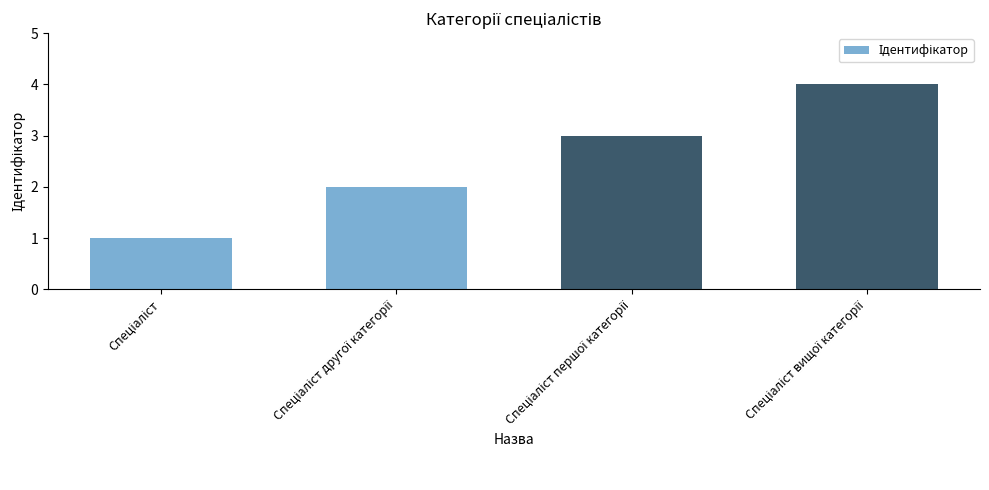

How many series are shown in this chart?

1